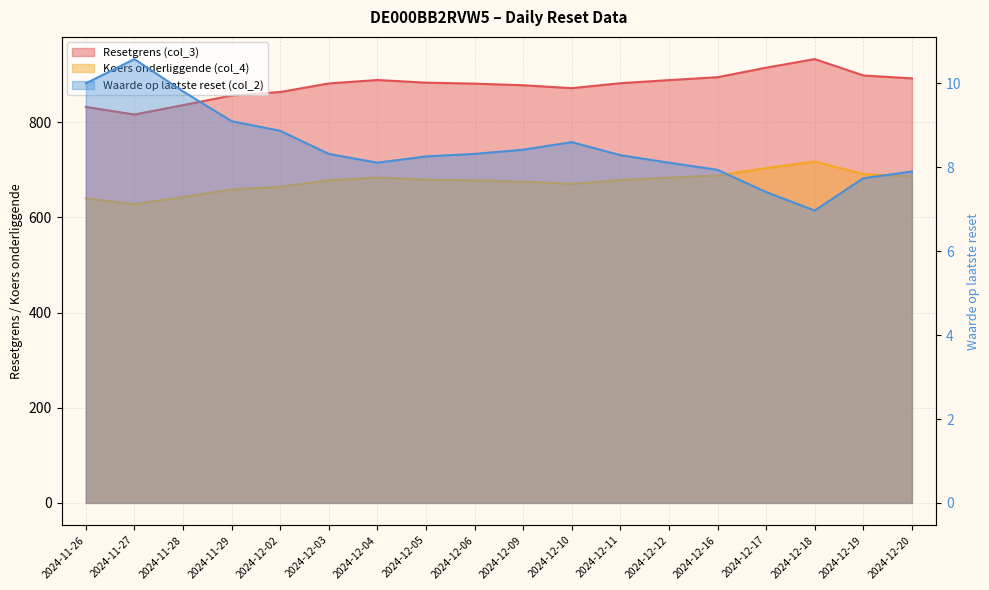

True or false: Resetgrens (col_3) and Koers onderliggende (col_4) cross at least once.

False